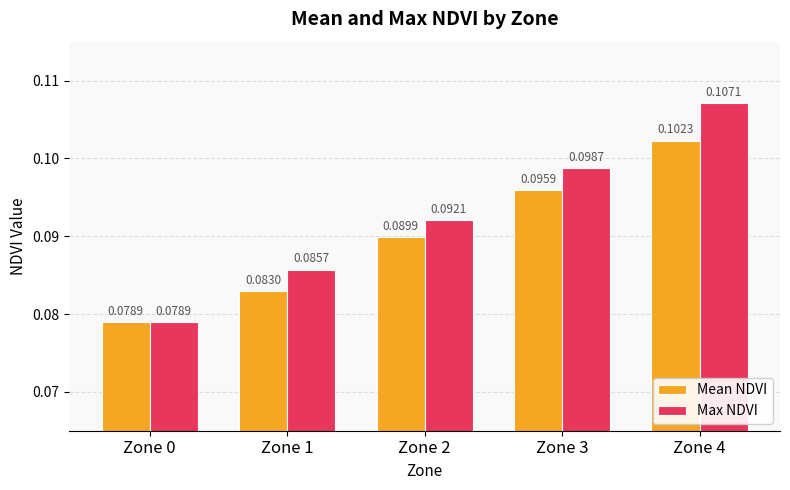

At which label does Max NDVI reach its minimum?

Zone 0